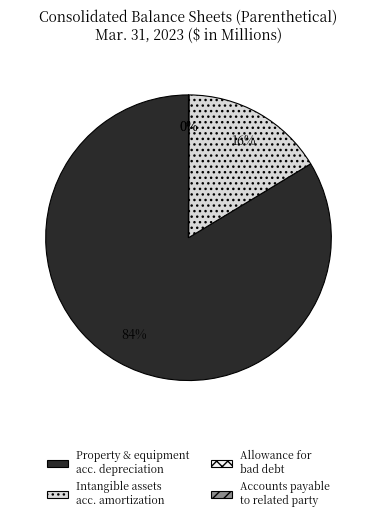

What percentage is the Intangible assets acc. amortization slice, to the nearest percent?

16%